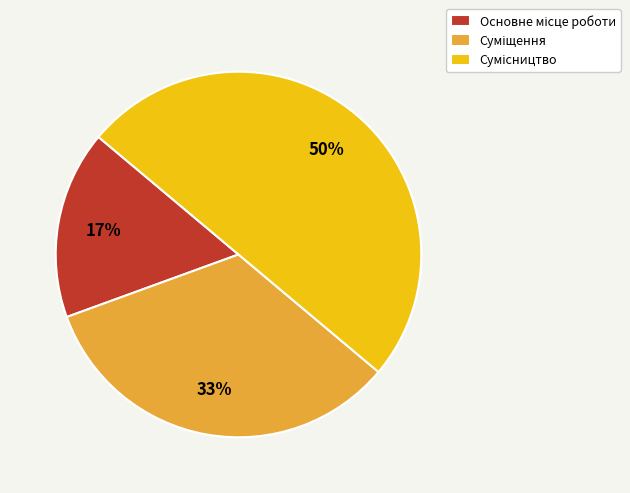

To the nearest percent, what is the average slice percentage?

33%